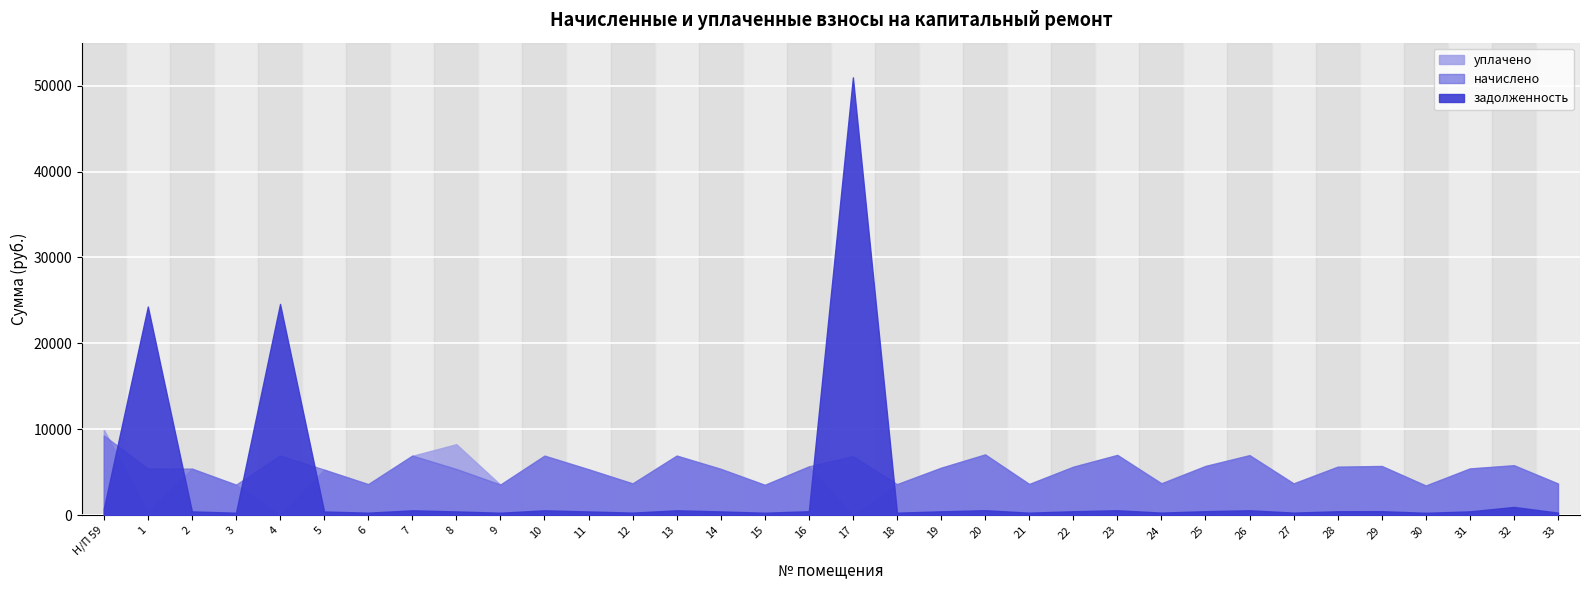

At 21, list the series in order from largest to smallest.

начислено, уплачено, задолженность